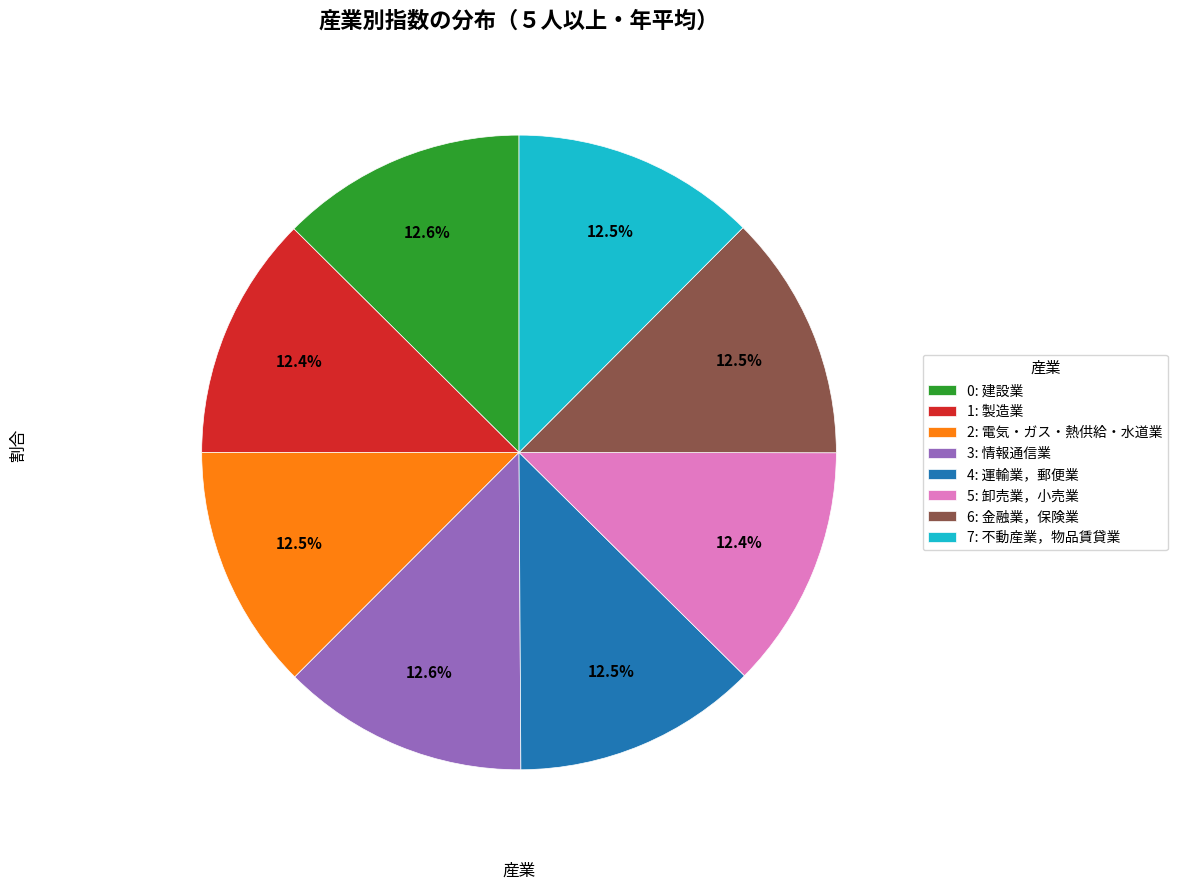

How much of the chart is everything except 3: 情報通信業?

87.4%